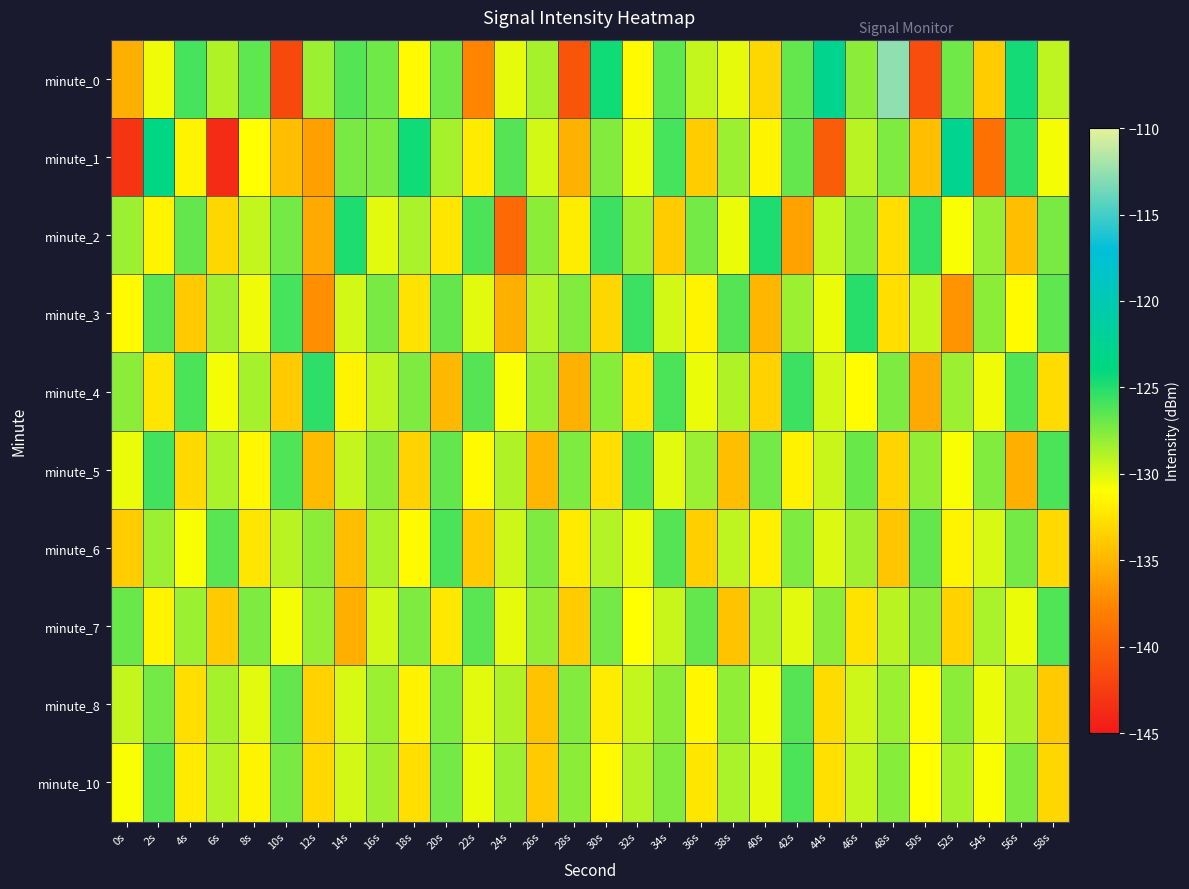

Reading left to right, what are all the values shown in this chart?

minute_0: 0s=-135.4	2s=-130.6	4s=-125.9	6s=-128.9	8s=-126.6	10s=-141.7	12s=-128.3	14s=-126.4	16s=-127.1	18s=-131.3	20s=-127.0	22s=-137.7	24s=-130.3	26s=-128.5	28s=-140.8	30s=-124.4	32s=-131.3	34s=-126.7	36s=-129.3	38s=-130.2	40s=-133.2	42s=-126.7	44s=-123.0	46s=-127.9	48s=-112.7	50s=-141.3	52s=-127.0	54s=-133.7	56s=-124.5	58s=-129.2
minute_1: 0s=-143.0	2s=-123.6	4s=-131.5	6s=-143.7	8s=-131.0	10s=-134.6	12s=-136.2	14s=-127.3	16s=-127.4	18s=-124.4	20s=-128.5	22s=-132.1	24s=-126.3	26s=-129.8	28s=-135.2	30s=-127.6	32s=-130.4	34s=-125.9	36s=-133.7	38s=-128.2	40s=-131.5	42s=-126.8	44s=-140.3	46s=-129.1	48s=-127.4	50s=-134.6	52s=-122.8	54s=-138.9	56s=-125.3	58s=-130.7
minute_2: 0s=-128.3	2s=-131.5	4s=-126.8	6s=-133.2	8s=-129.4	10s=-127.1	12s=-135.6	14s=-124.9	16s=-130.2	18s=-128.7	20s=-132.4	22s=-126.1	24s=-139.5	26s=-127.8	28s=-131.9	30s=-125.6	32s=-128.3	34s=-133.7	36s=-127.2	38s=-130.5	40s=-124.8	42s=-136.1	44s=-129.3	46s=-127.6	48s=-132.8	50s=-125.4	52s=-130.9	54s=-128.1	56s=-134.5	58s=-127.3
minute_3: 0s=-131.2	2s=-126.5	4s=-133.8	6s=-128.4	8s=-130.6	10s=-125.9	12s=-137.2	14s=-129.7	16s=-127.3	18s=-132.5	20s=-126.8	22s=-130.1	24s=-135.4	26s=-128.9	28s=-127.6	30s=-133.2	32s=-125.7	34s=-129.8	36s=-131.6	38s=-126.3	40s=-134.9	42s=-128.2	44s=-130.5	46s=-125.1	48s=-132.7	50s=-129.4	52s=-136.8	54s=-127.9	56s=-131.3	58s=-126.6
minute_4: 0s=-127.8	2s=-132.4	4s=-126.1	6s=-130.7	8s=-128.5	10s=-133.9	12s=-125.3	14s=-131.6	16s=-129.2	18s=-127.5	20s=-134.8	22s=-126.4	24s=-130.9	26s=-128.1	28s=-135.2	30s=-127.7	32s=-132.3	34s=-126.0	36s=-130.4	38s=-128.8	40s=-133.5	42s=-125.6	44s=-129.7	46s=-131.1	48s=-127.4	50s=-135.6	52s=-128.3	54s=-130.6	56s=-126.2	58s=-132.9
minute_5: 0s=-130.5	2s=-125.8	4s=-133.1	6s=-128.6	8s=-131.4	10s=-126.2	12s=-134.7	14s=-129.3	16s=-127.9	18s=-133.5	20s=-126.7	22s=-131.2	24s=-128.8	26s=-135.0	28s=-127.5	30s=-132.8	32s=-126.4	34s=-130.1	36s=-128.3	38s=-134.6	40s=-127.1	42s=-131.7	44s=-129.5	46s=-126.9	48s=-133.3	50s=-128.0	52s=-130.8	54s=-127.6	56s=-135.3	58s=-126.1
minute_6: 0s=-133.7	2s=-128.2	4s=-130.9	6s=-126.5	8s=-132.4	10s=-129.1	12s=-127.8	14s=-134.5	16s=-128.7	18s=-131.3	20s=-126.0	22s=-133.8	24s=-129.6	26s=-127.4	28s=-132.1	30s=-128.9	32s=-130.4	34s=-126.3	36s=-133.6	38s=-129.2	40s=-131.8	42s=-127.5	44s=-130.0	46s=-128.4	48s=-134.1	50s=-126.8	52s=-131.5	54s=-129.9	56s=-127.2	58s=-133.0
minute_7: 0s=-126.9	2s=-131.6	4s=-128.3	6s=-133.9	8s=-127.4	10s=-130.7	12s=-128.1	14s=-135.4	16s=-129.8	18s=-127.5	20s=-132.2	22s=-126.5	24s=-130.3	26s=-128.0	28s=-133.7	30s=-127.2	32s=-131.0	34s=-129.5	36s=-126.8	38s=-134.3	40s=-128.6	42s=-130.2	44s=-127.9	46s=-132.5	48s=-129.1	50s=-127.8	52s=-133.4	54s=-128.7	56s=-130.5	58s=-126.2
minute_8: 0s=-129.4	2s=-127.1	4s=-132.8	6s=-128.5	8s=-130.2	10s=-126.7	12s=-133.5	14s=-129.9	16s=-128.3	18s=-131.7	20s=-127.4	22s=-130.1	24s=-128.8	26s=-134.2	28s=-127.6	30s=-132.0	32s=-129.3	34s=-127.9	36s=-131.4	38s=-128.0	40s=-130.7	42s=-126.3	44s=-132.9	46s=-129.6	48s=-128.2	50s=-131.1	52s=-127.8	54s=-130.4	56s=-128.6	58s=-133.8
minute_10: 0s=-130.8	2s=-126.4	4s=-132.1	6s=-128.9	8s=-131.6	10s=-127.3	12s=-133.0	14s=-129.7	16s=-128.4	18s=-132.7	20s=-127.1	22s=-130.5	24s=-128.2	26s=-133.9	28s=-127.9	30s=-131.3	32s=-129.0	34s=-127.6	36s=-132.4	38s=-128.7	40s=-130.3	42s=-126.0	44s=-132.6	46s=-129.3	48s=-127.7	50s=-131.0	52s=-128.5	54s=-130.9	56s=-127.4	58s=-133.2